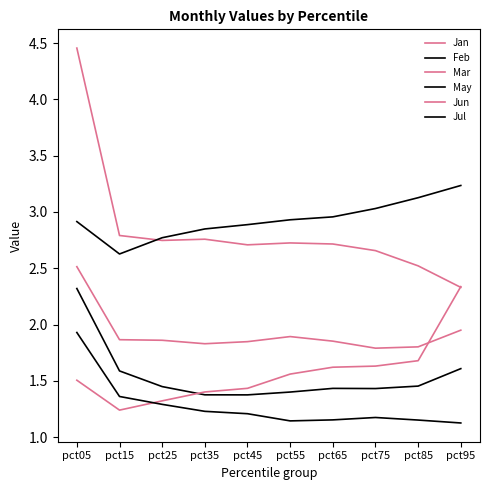

Does the chart display data point markers on the line(s)?

No